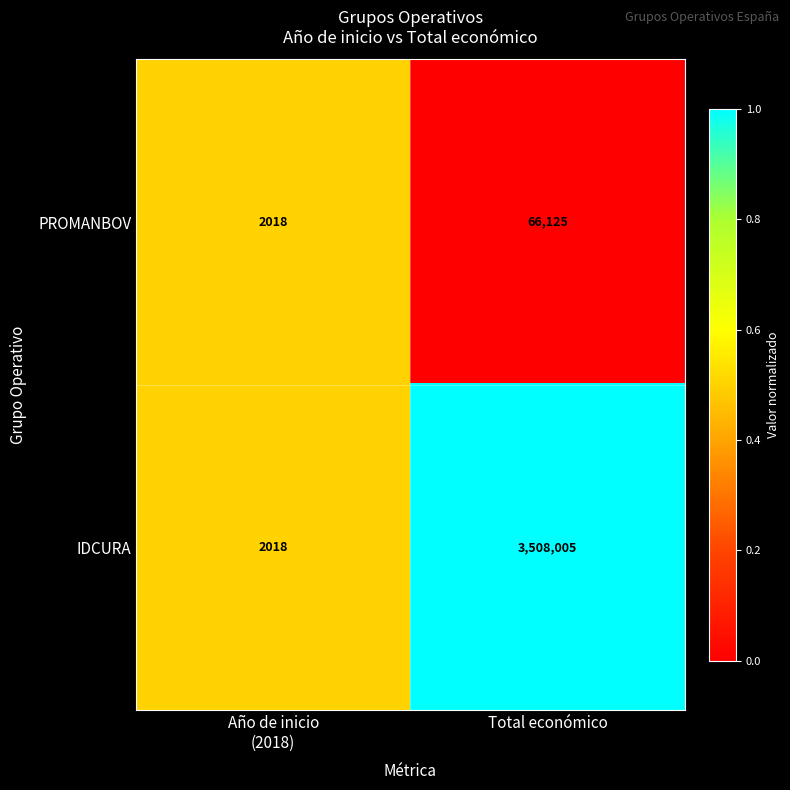

Reading left to right, what are all the values shown in this chart?

PROMANBOV: 2018	66125
IDCURA: 2018	3508005